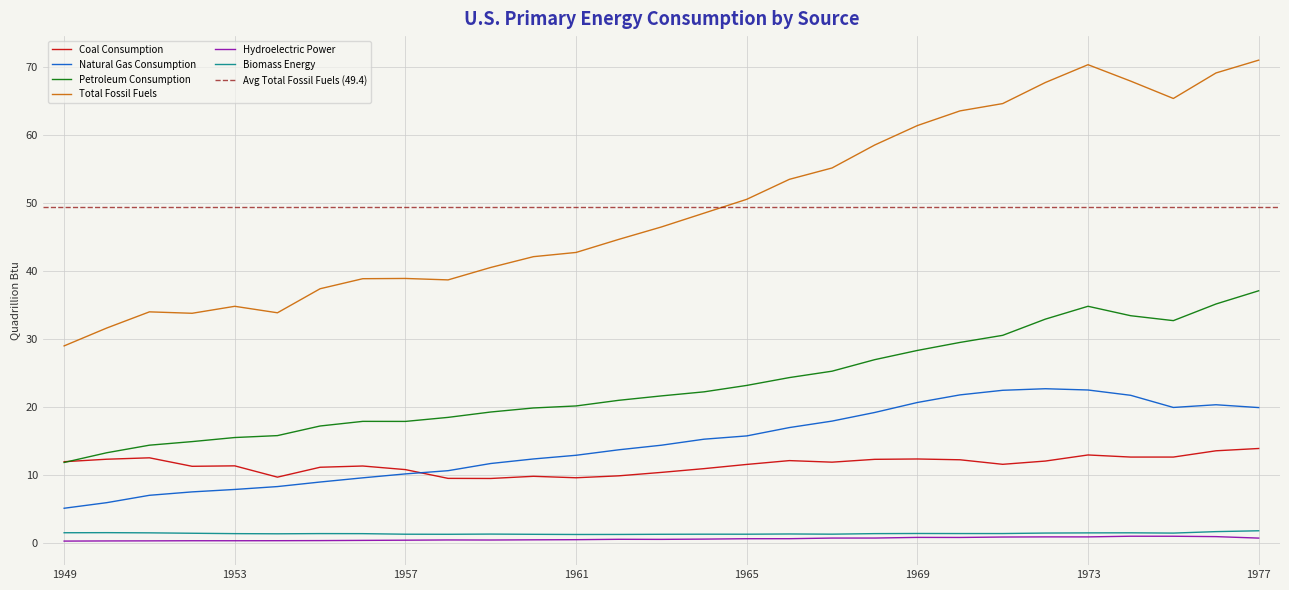

What is the value of the Coal Consumption point at the 4th from the left?

11.3